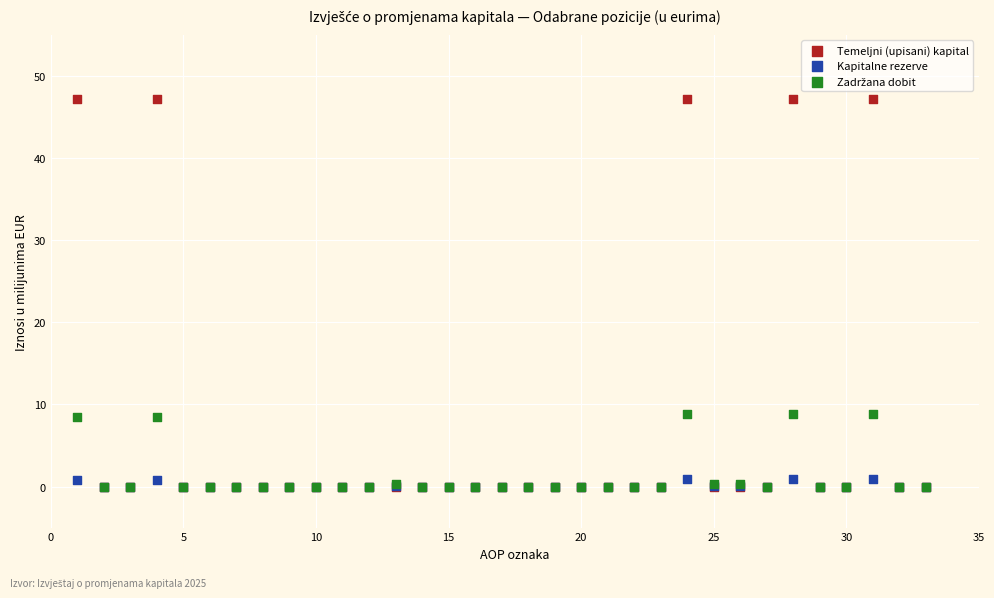

Which series has the largest Y range (max minus min)?

Temeljni (upisani) kapital